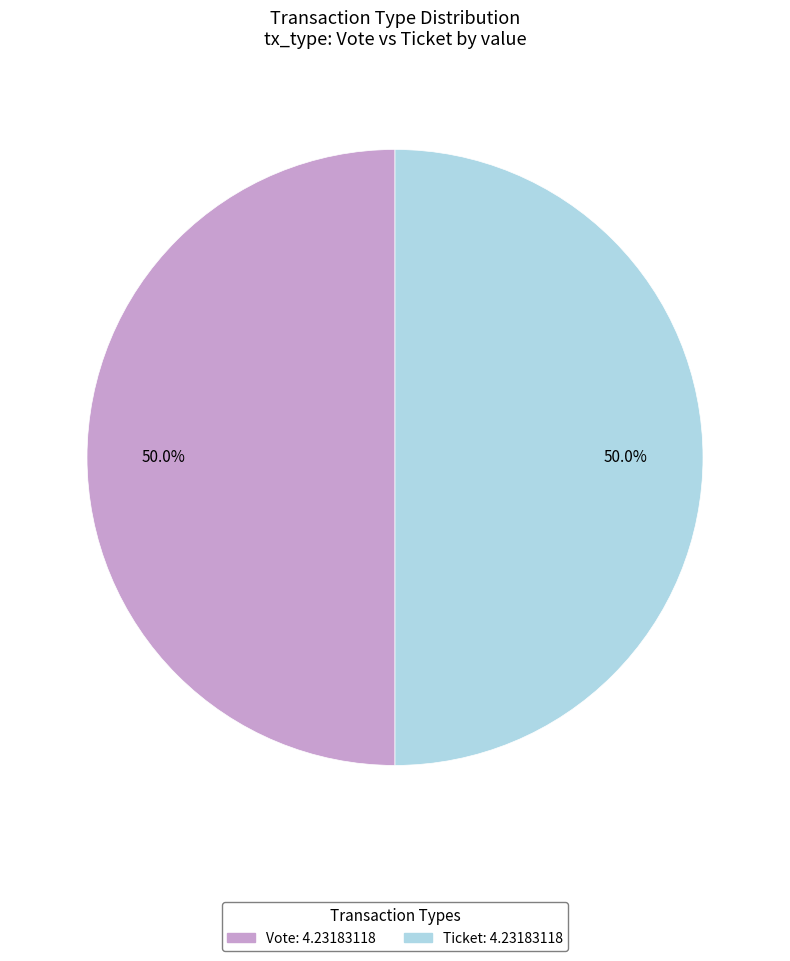

What is the total percentage of Vote and Ticket?

100.0%